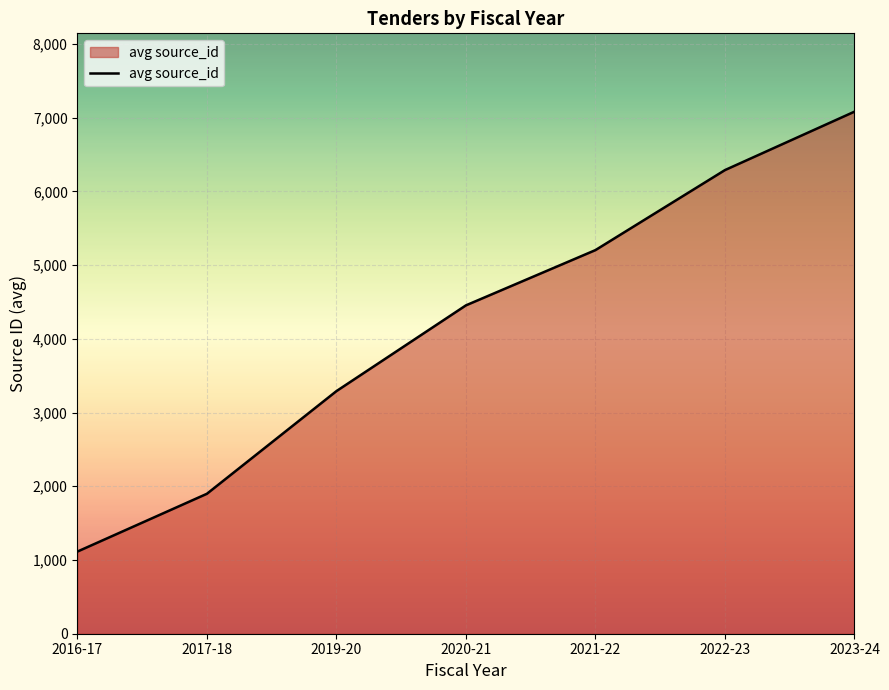

Count the number of data series in this chart.

1